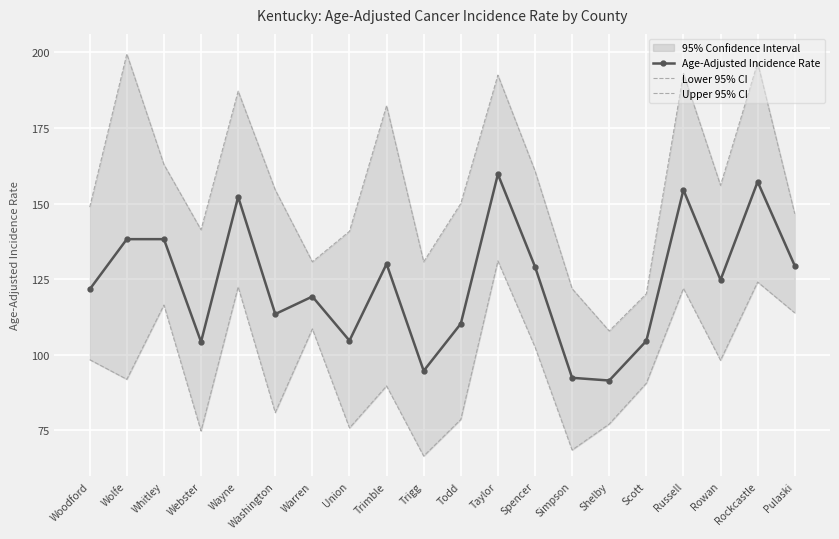

What is the spread (max minus min) of values at Simpson?

53.4